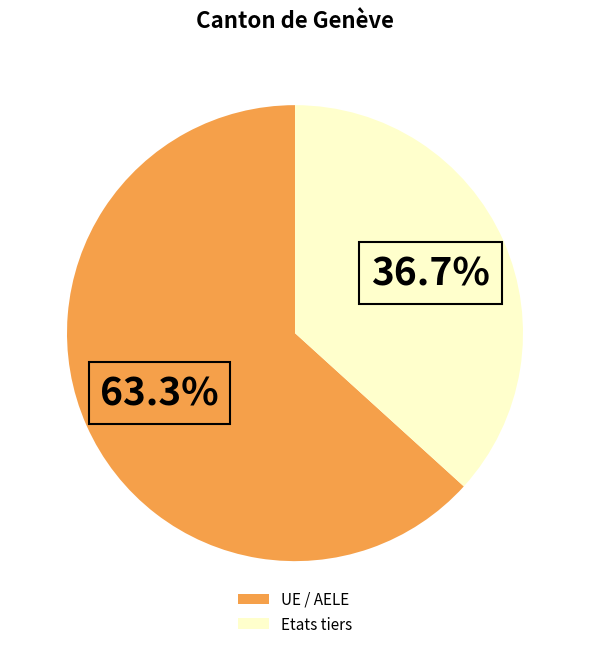

Approximately how many times larger is the value at UE / AELE compared to Etats tiers?

1.7